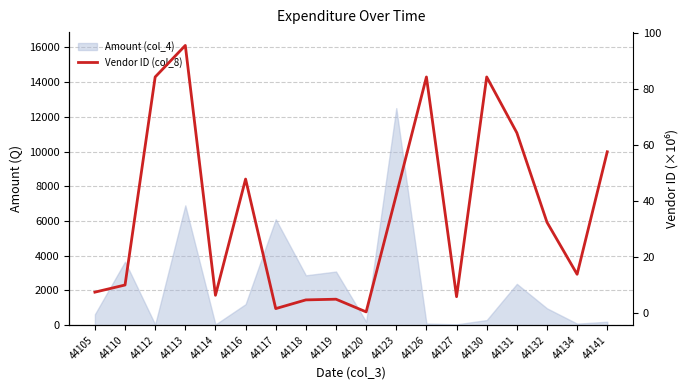

Between 44116 and 44114, which is larger?

44116